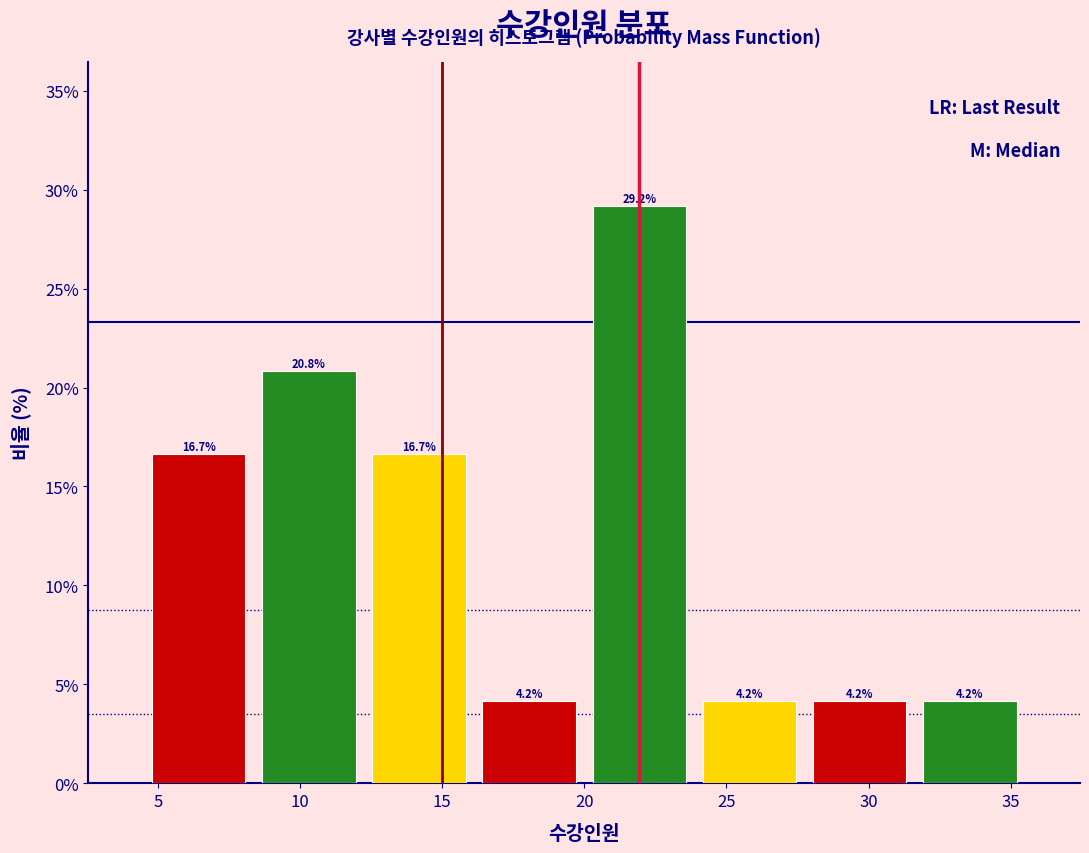

Reading left to right, transcribe this chart: for each bar, give the range it covers on the x-axis and its height. The bar edges are not printed on the chart, so give them approximately, as read against the axis.

4.5 to 8.5: 16.7
8.5 to 12.5: 20.8
12.5 to 16.0: 16.7
16.0 to 20.0: 4.2
20.0 to 24.0: 29.2
24.0 to 28.0: 4.2
28.0 to 31.5: 4.2
31.5 to 35.5: 4.2